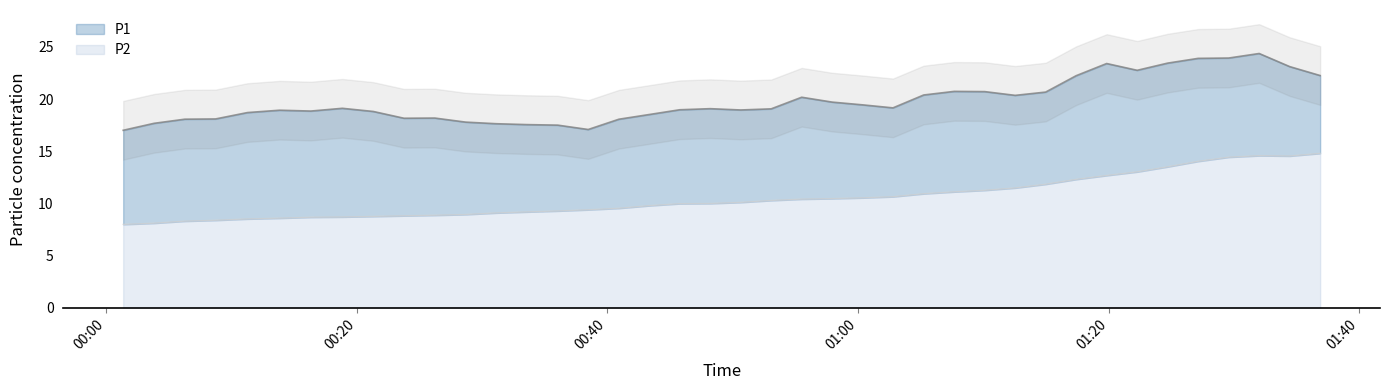

Rank the series at 30 from highest to lowest value.

P1, P2